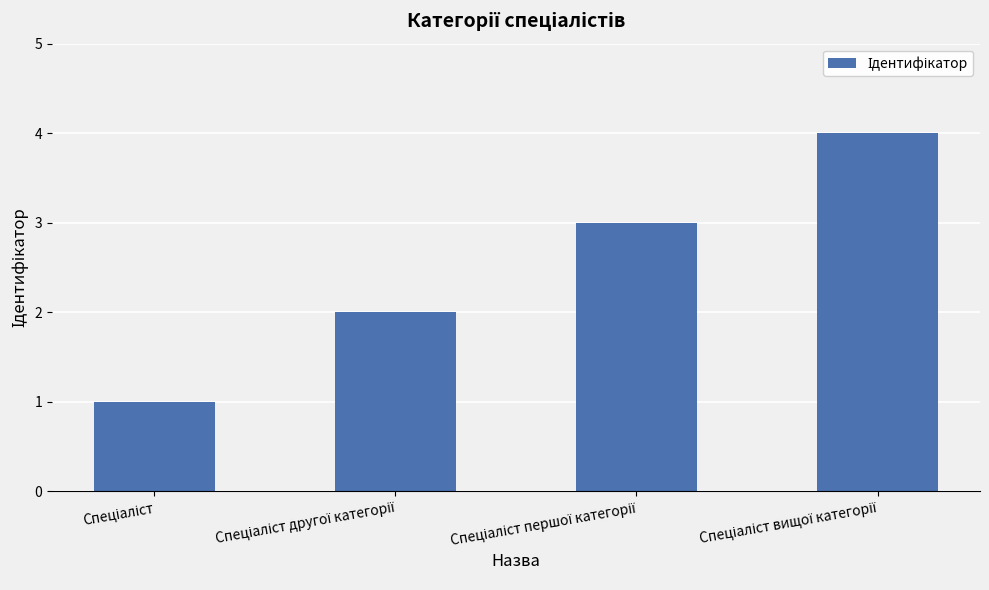

What is the sum of all values?

10